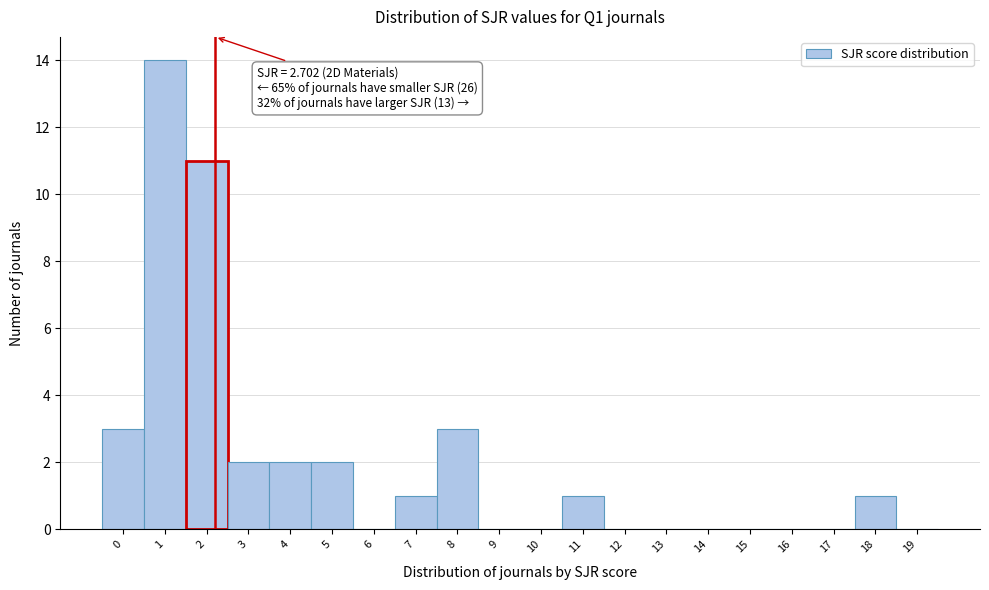

Reading left to right, transcribe all the data shown in this chart.

0=3	1=14	2=11	3=2	4=2	5=2	6=0	7=1	8=3	9=0	10=0	11=1	12=0	13=0	14=0	15=0	16=0	17=0	18=1	19=0